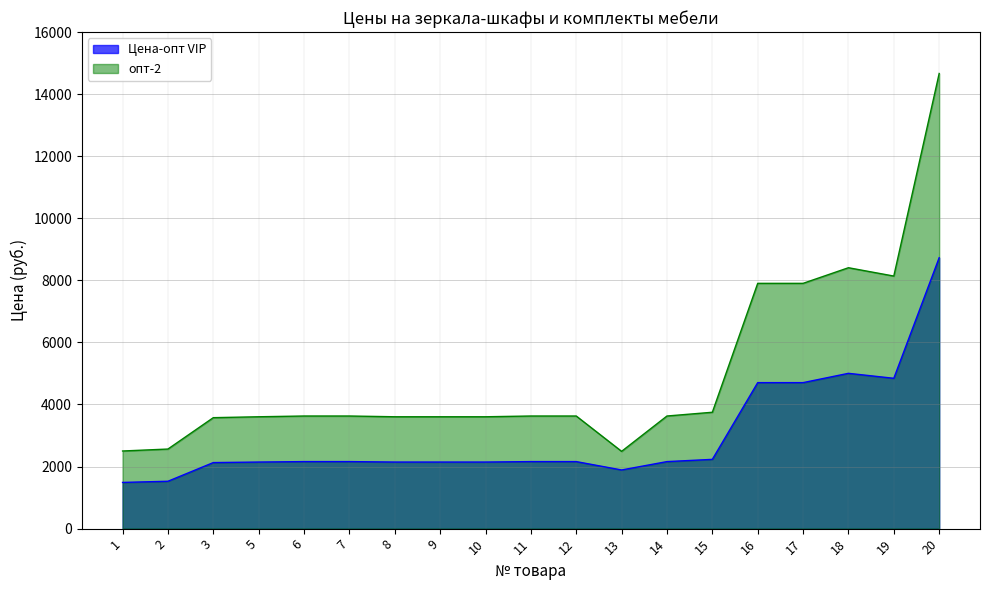

True or false: опт-2 and Цена-опт VIP intersect in this chart.

False